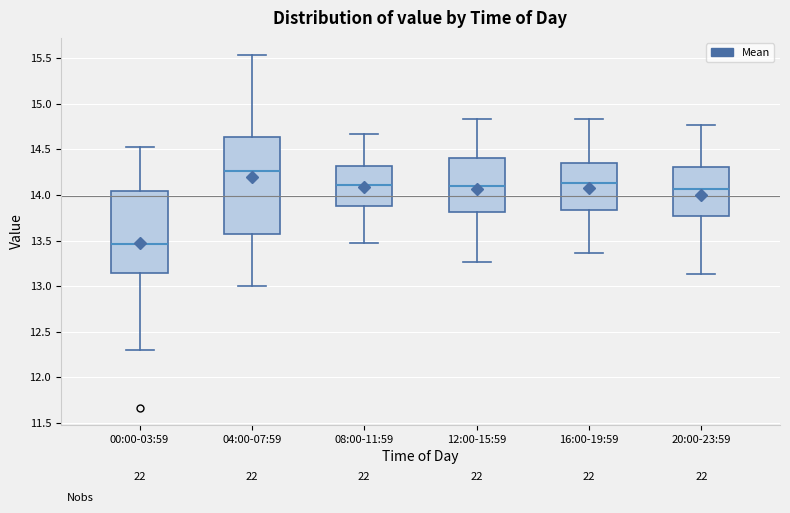

Reading left to right, read every box against the y-axis: the position of its median line, the range the box covers, and the ends of its whiskers. The values are not printed on the chart, so give them approximately, as read against the axis.

00:00-03:59: median 13.45, box 13.15 to 14.05, whiskers 12.30 to 14.55
04:00-07:59: median 14.25, box 13.55 to 14.65, whiskers 13.00 to 15.55
08:00-11:59: median 14.10, box 13.90 to 14.30, whiskers 13.45 to 14.65
12:00-15:59: median 14.10, box 13.80 to 14.40, whiskers 13.25 to 14.85
16:00-19:59: median 14.15, box 13.85 to 14.35, whiskers 13.35 to 14.85
20:00-23:59: median 14.05, box 13.75 to 14.30, whiskers 13.15 to 14.75